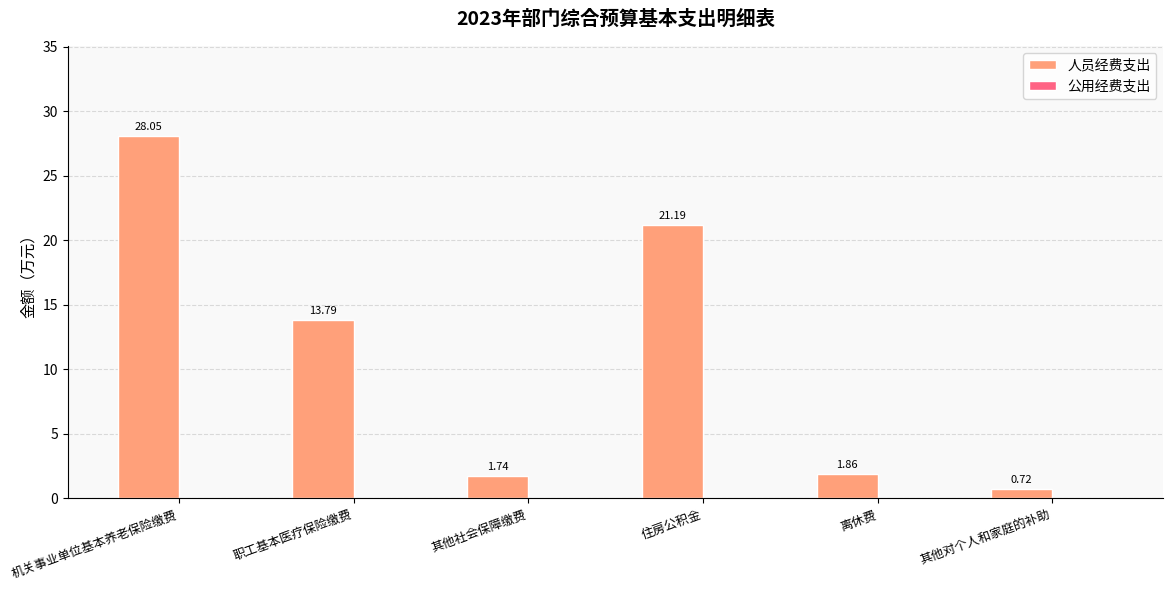

Which category has the highest value across all series?

机关事业单位基本养老保险缴费